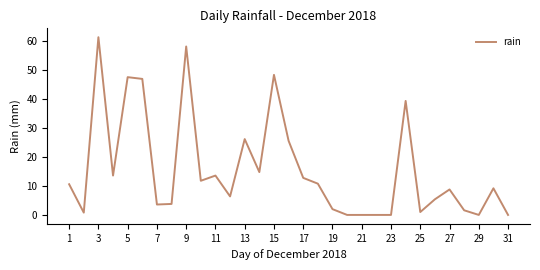

What is the difference between the maximum and minimum values?

61.4